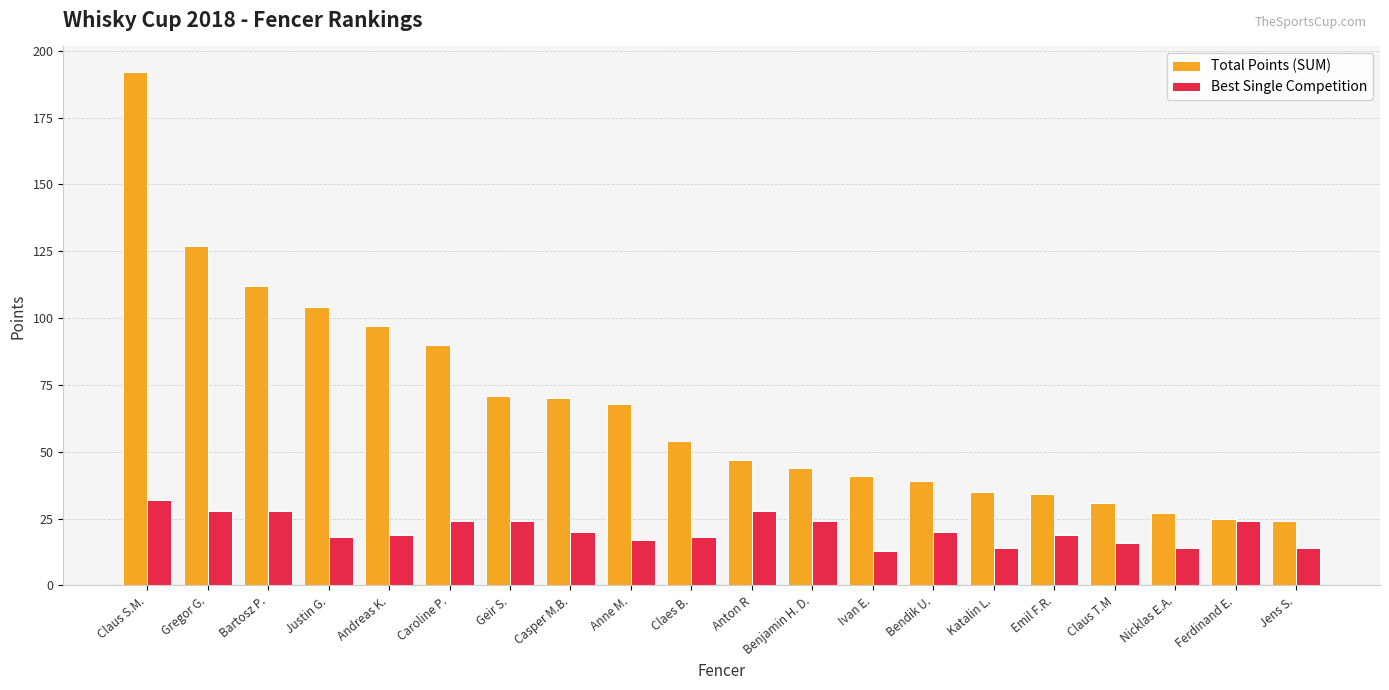

Which series changed the most between Justin G. and Caroline P.?

Total Points (SUM)